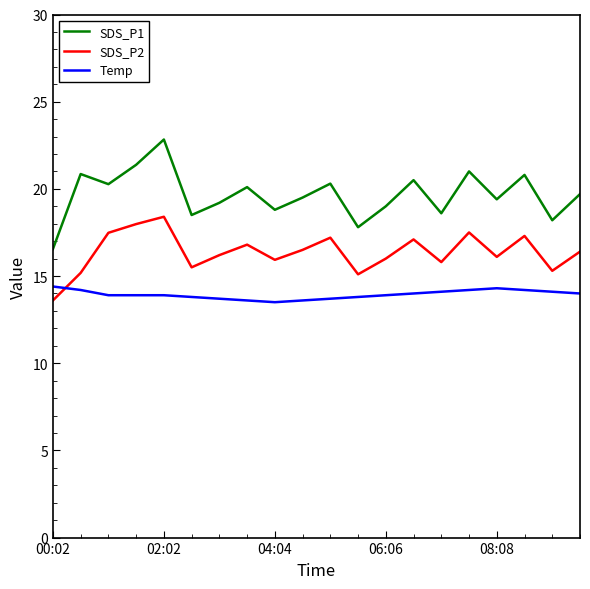

List the series in order of their peak value, lowest first.

Temp, SDS_P2, SDS_P1